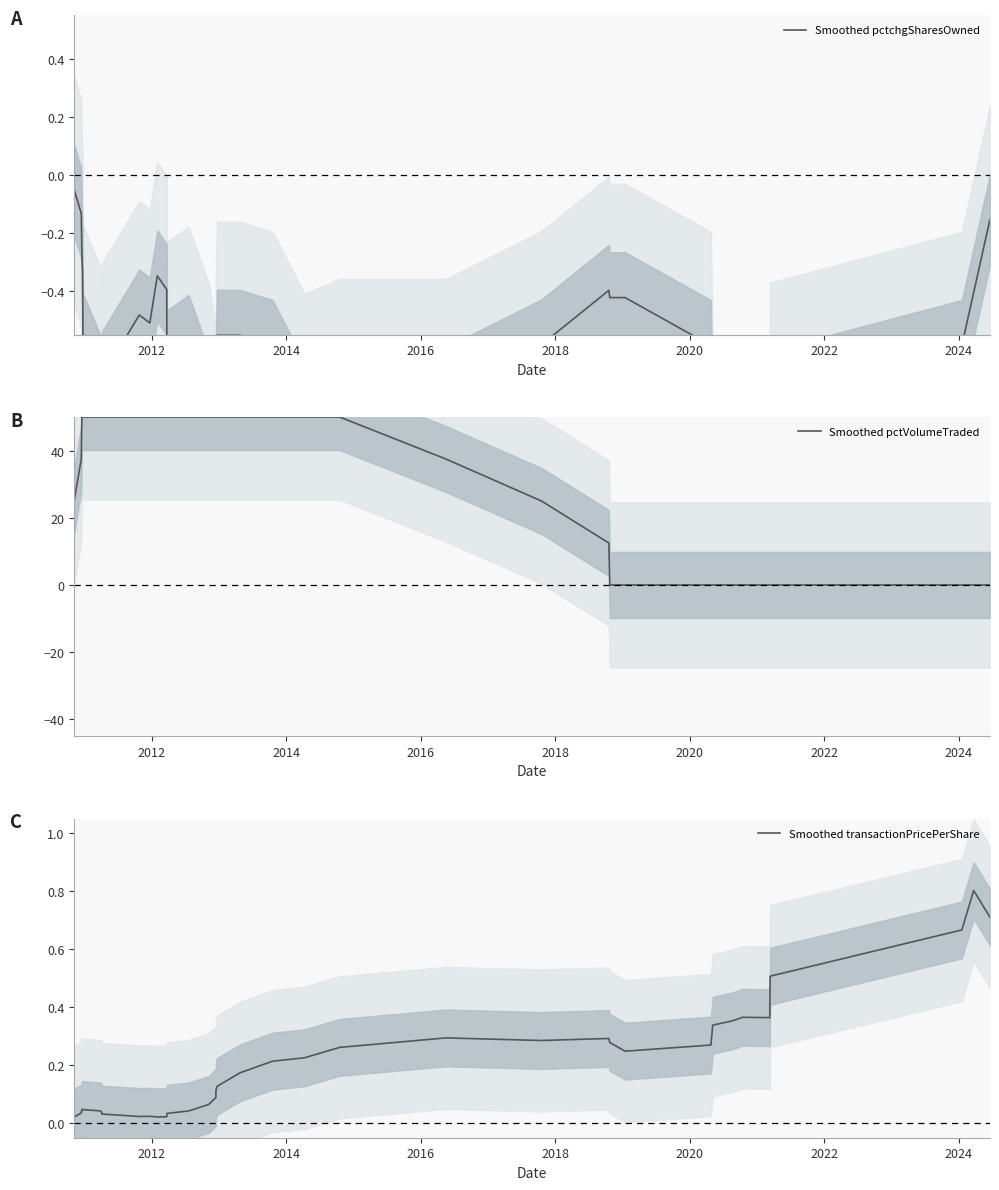

True or false: Smoothed pctVolumeTraded and Smoothed pctchgSharesOwned intersect in this chart.

False